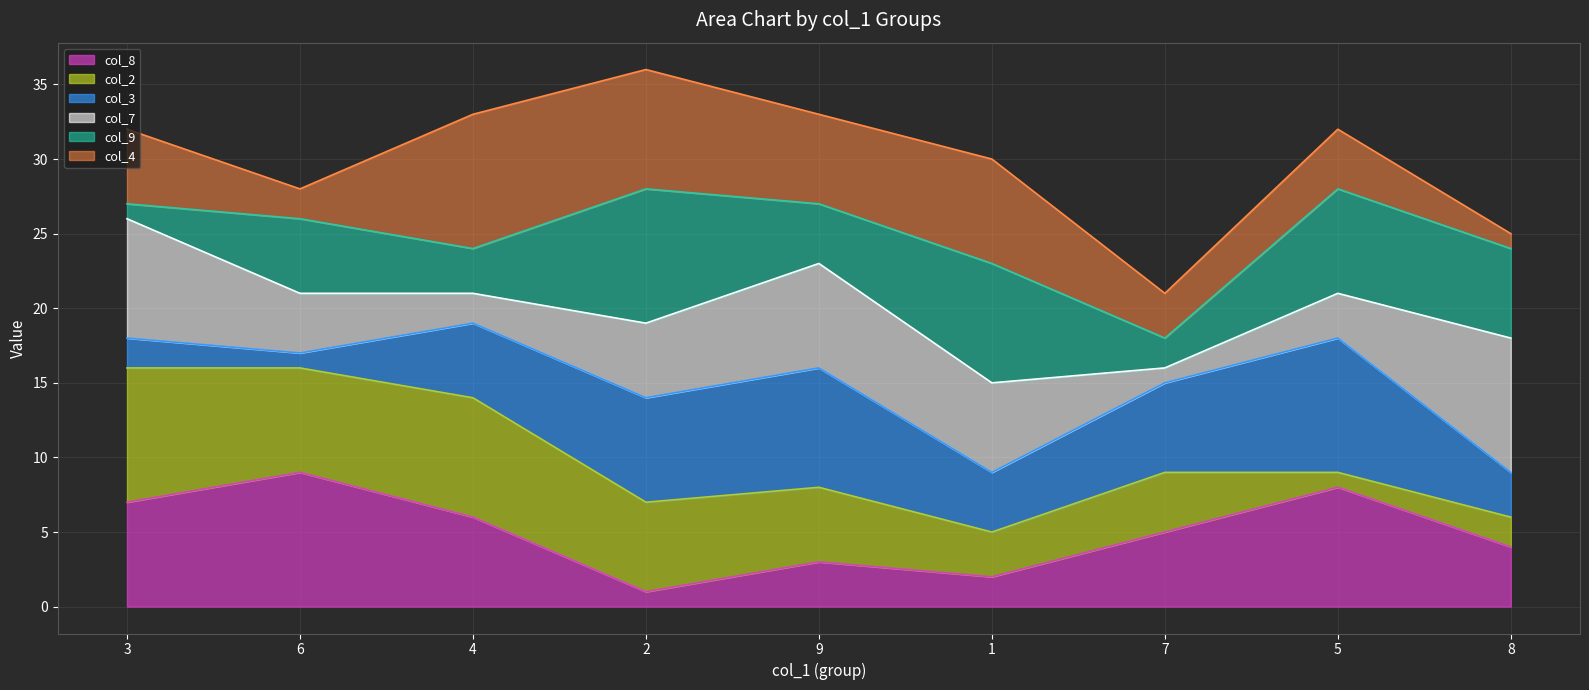

What is the difference between the maximum and minimum values in the col_4_line series?

15